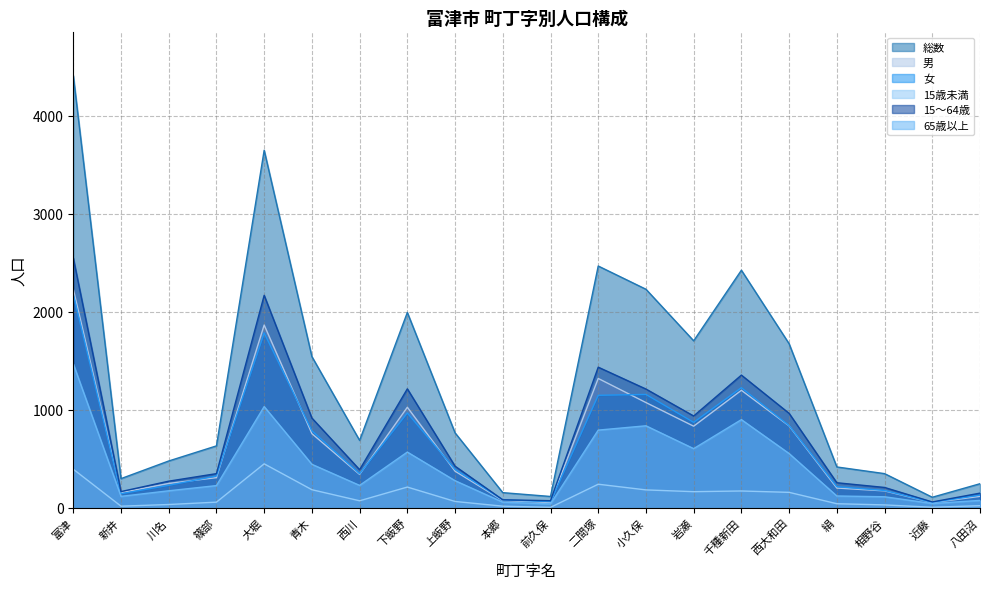

Which series has the largest total across all categories?

総数